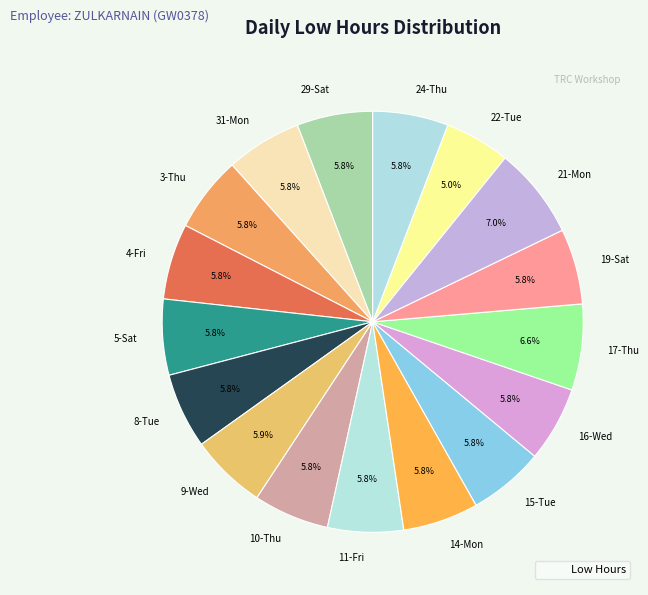

To the nearest percent, what portion does 15-Tue represent?

6%